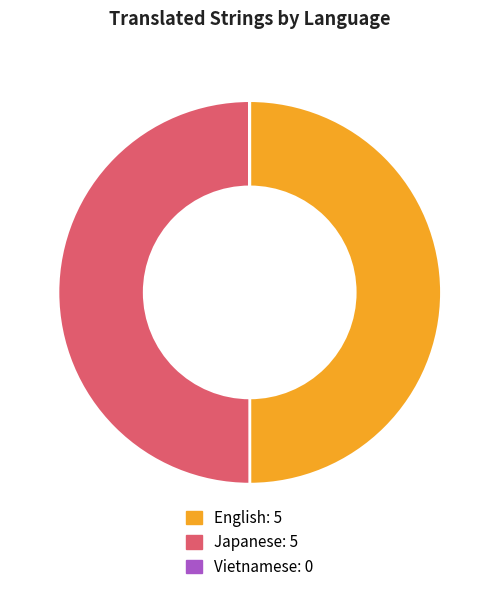

Is it true that Japanese is 50% of the pie?

True